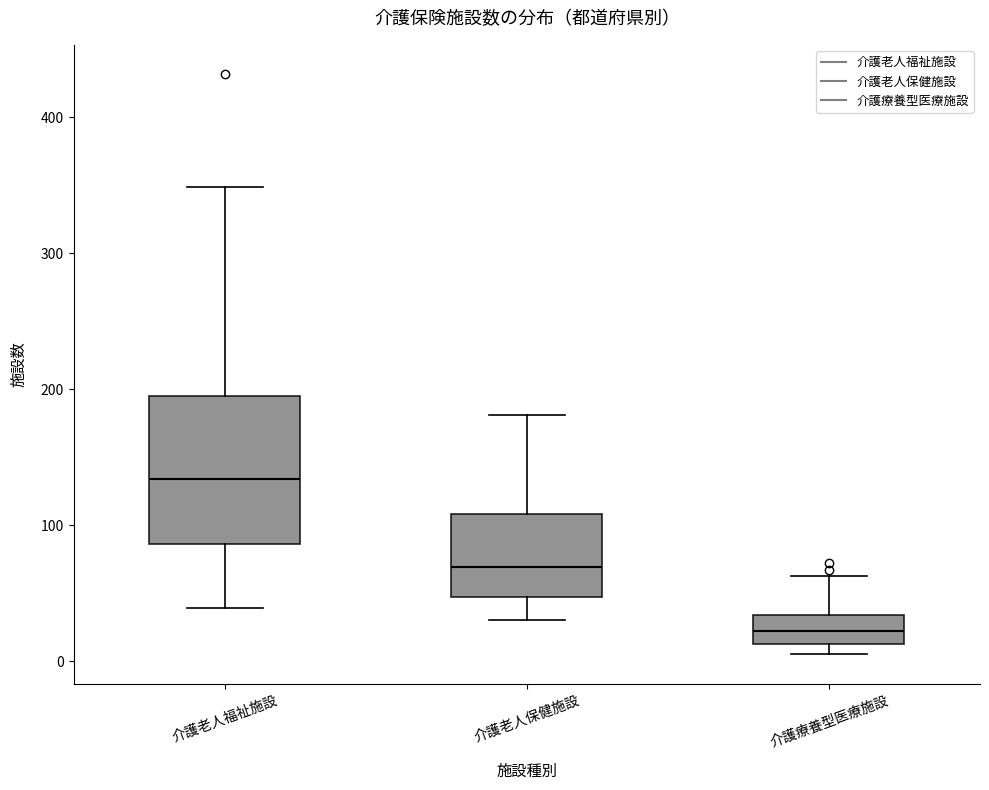

Reading left to right, read every box against the y-axis: the position of its median line, the range the box covers, and the ends of its whiskers. The values are not printed on the chart, so give them approximately, as read against the axis.

介護老人福祉施設: median 130, box 90 to 200, whiskers 40 to 350
介護老人保健施設: median 70, box 50 to 110, whiskers 30 to 180
介護療養型医療施設: median 20, box 10 to 30, whiskers 10 (just below the box's lower edge) to 60